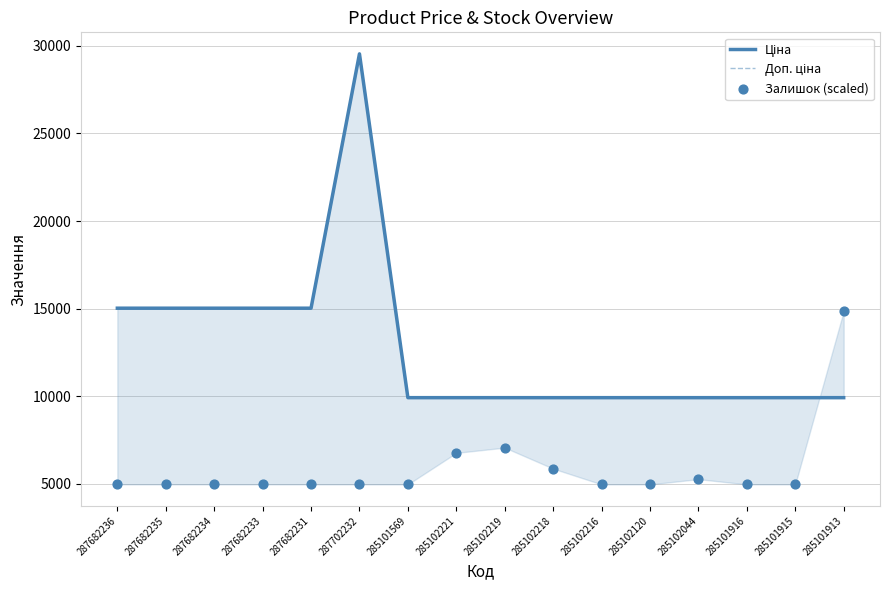

Which series has the largest total across all categories?

Ціна